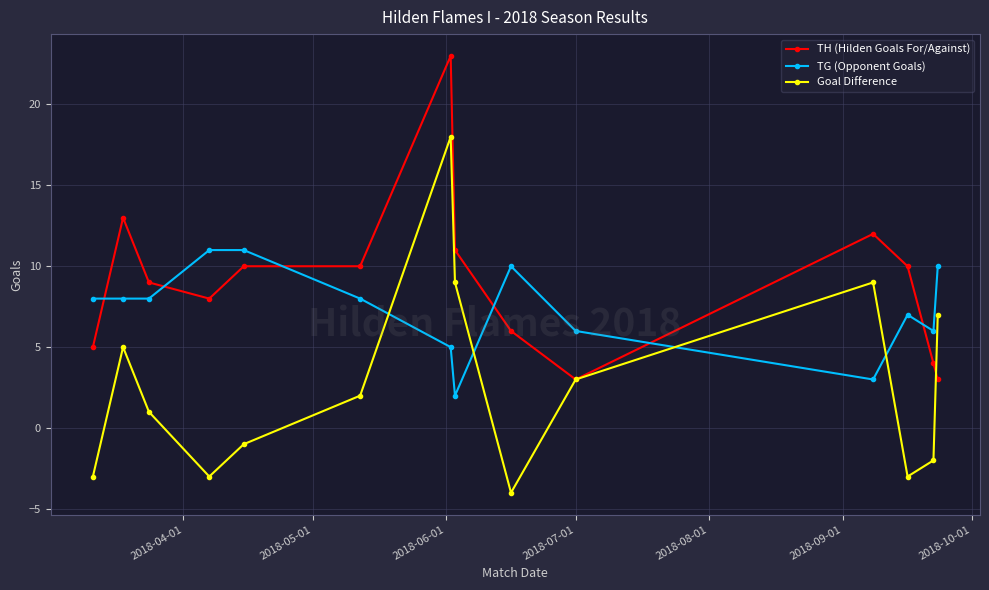

Rank the series by their maximum value, from highest to lowest.

TH (Hilden Goals For/Against), Goal Difference, TG (Opponent Goals)